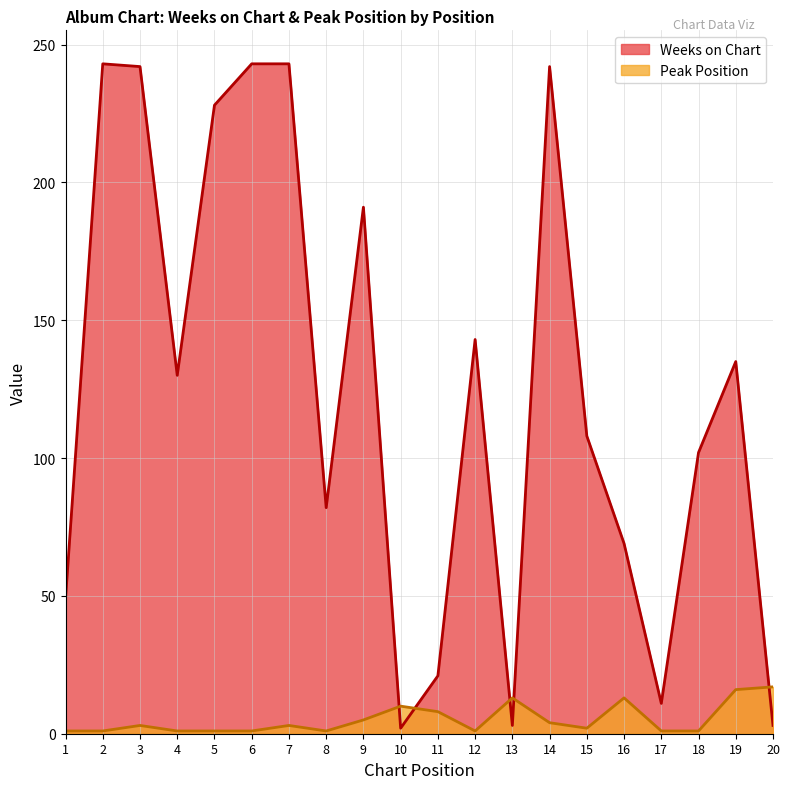

What is the difference between the highest and lowest values at 1?

48